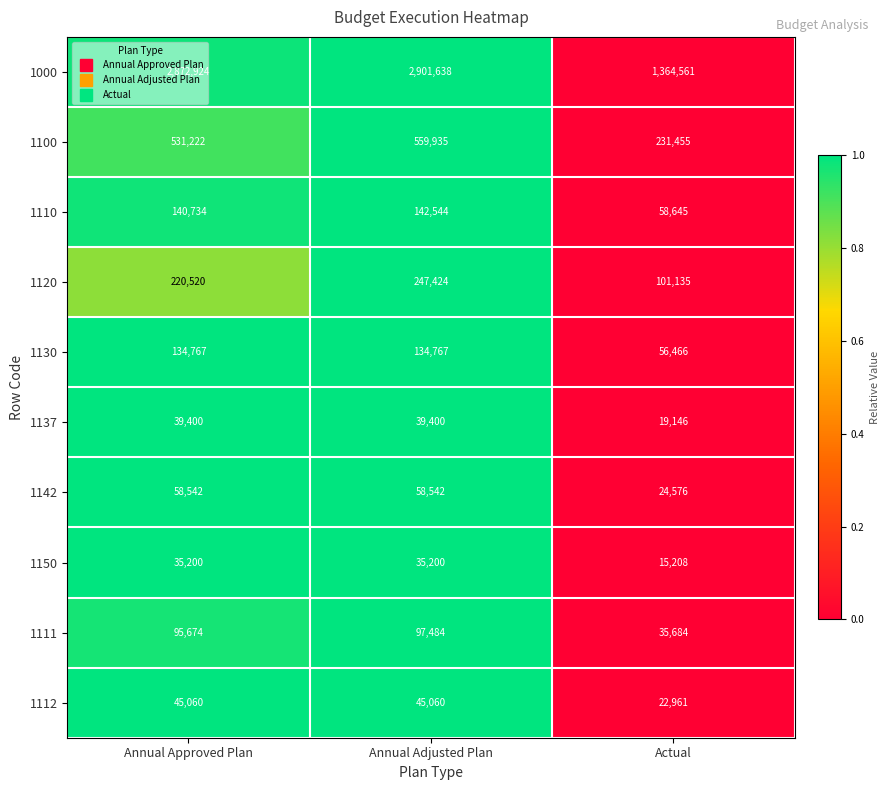

Which series has the largest total across all categories?

1000